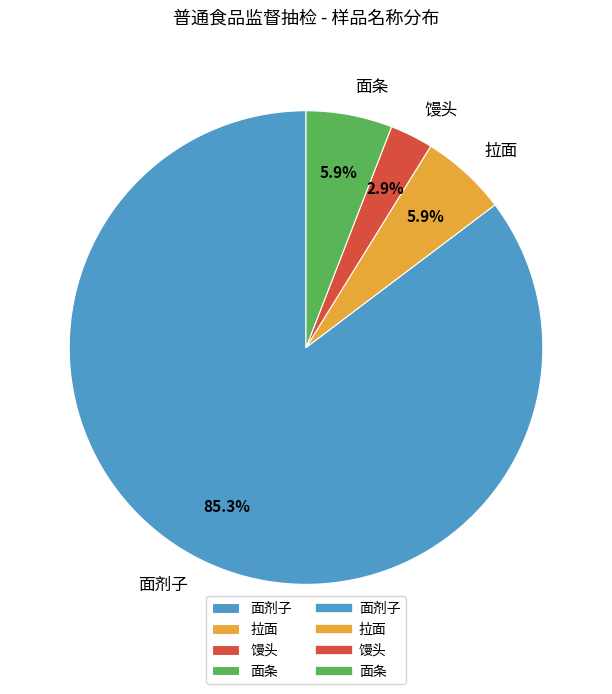

What percentage is NOT represented by 馒头?

97.1%